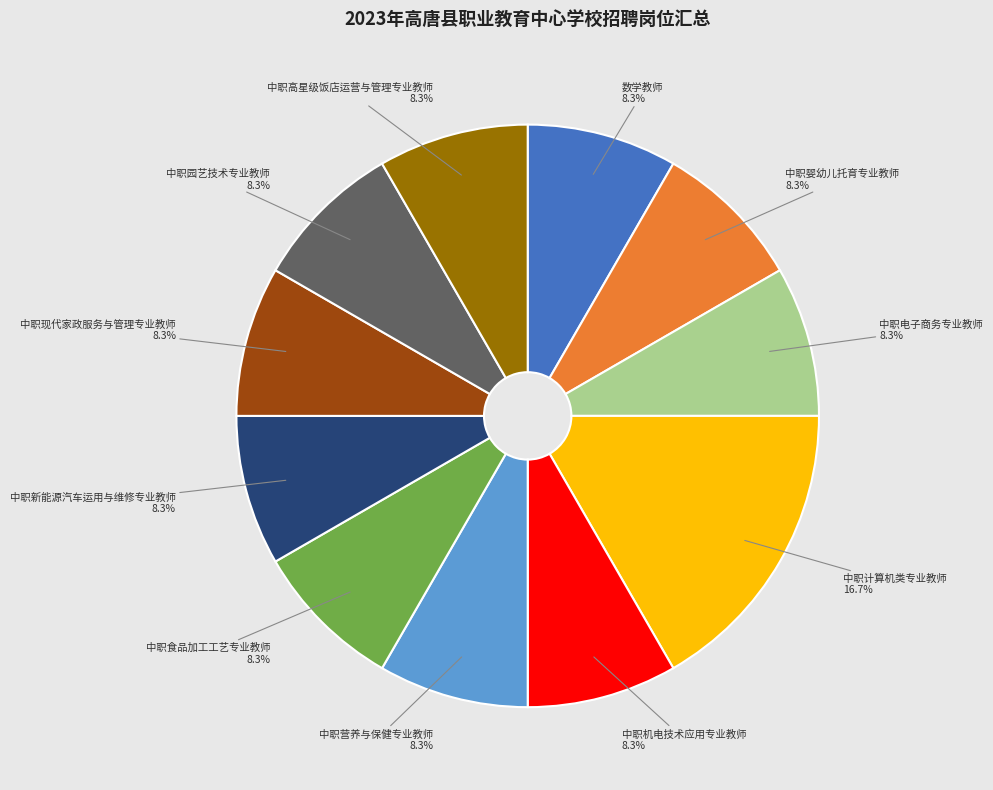

How many slices are in this pie chart?

11